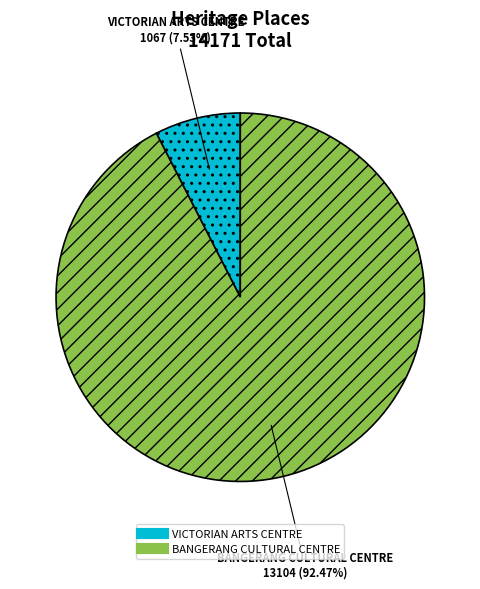

What percentage is NOT represented by VICTORIAN ARTS CENTRE?

92.5%